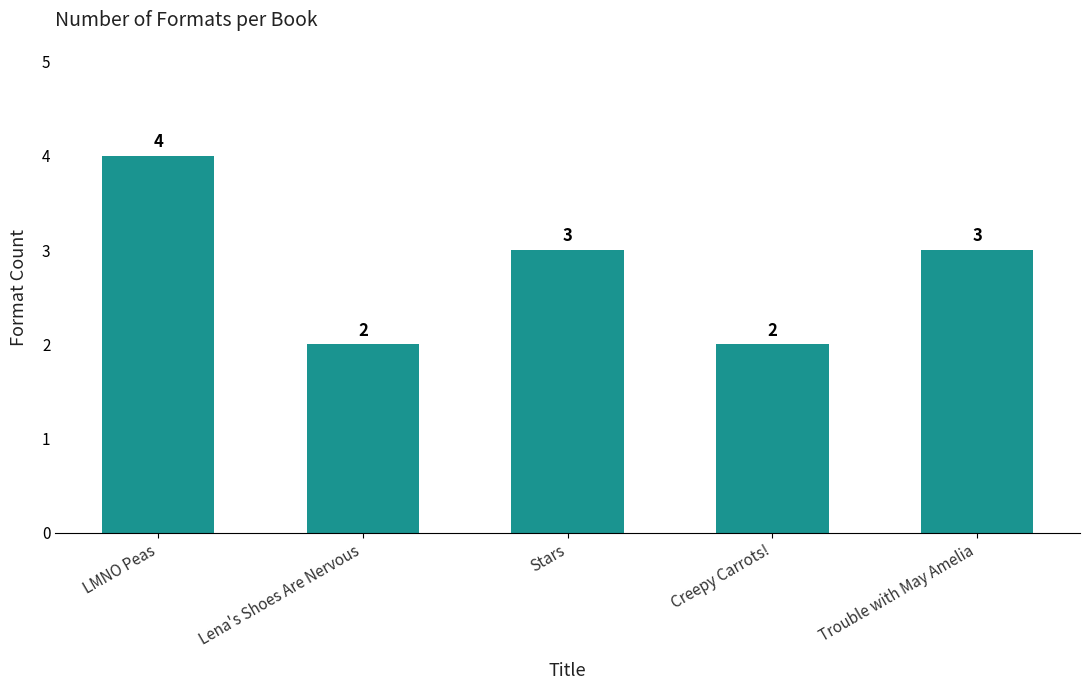

What is the change in value from LMNO Peas to Trouble with May Amelia?

-1